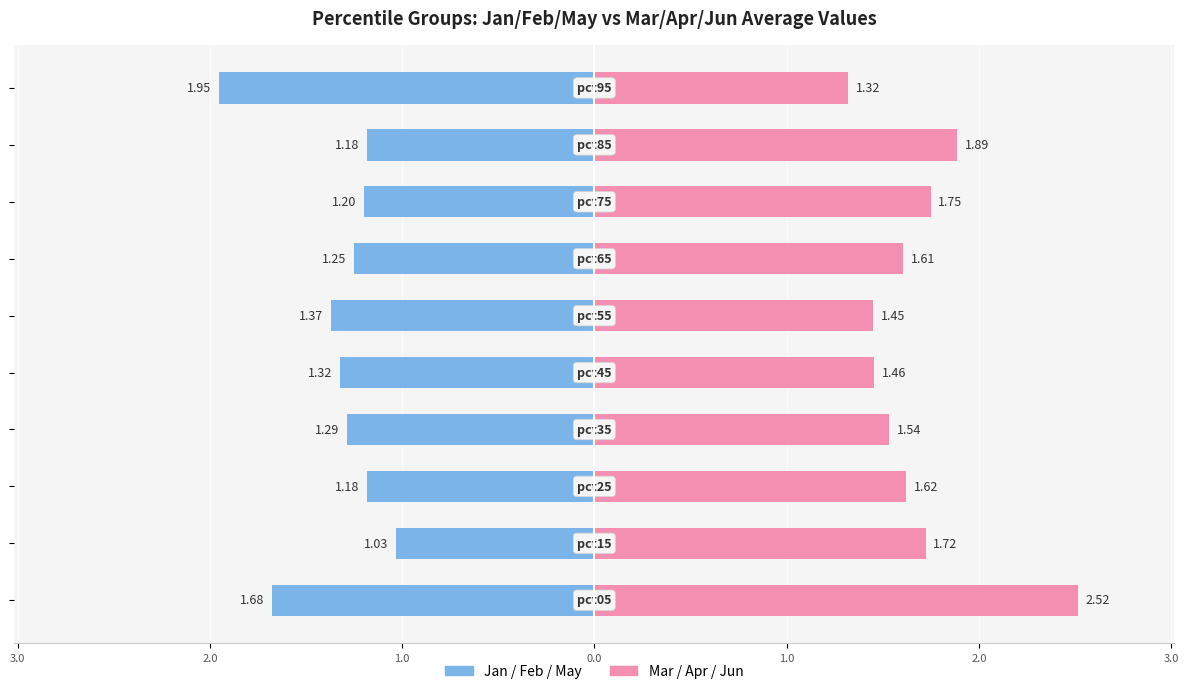

Read the Mar/Apr/Jun (avg) value at 8.

1.9